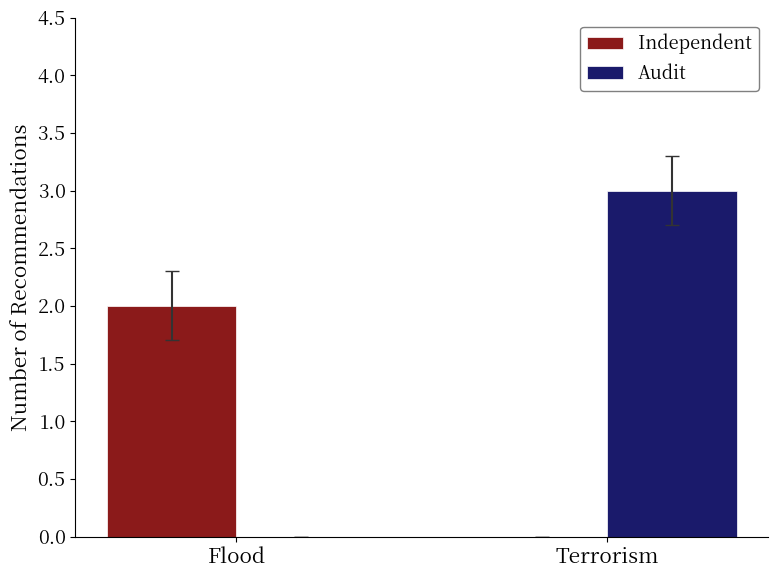

Is it true that Independent equals 2 at Flood?

True